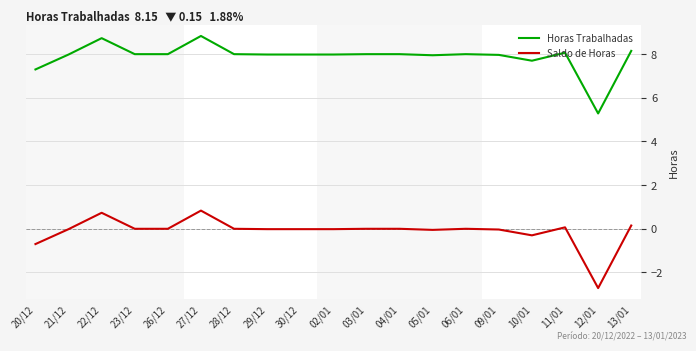

At which label does Horas Trabalhadas first exceed 7?

20/12